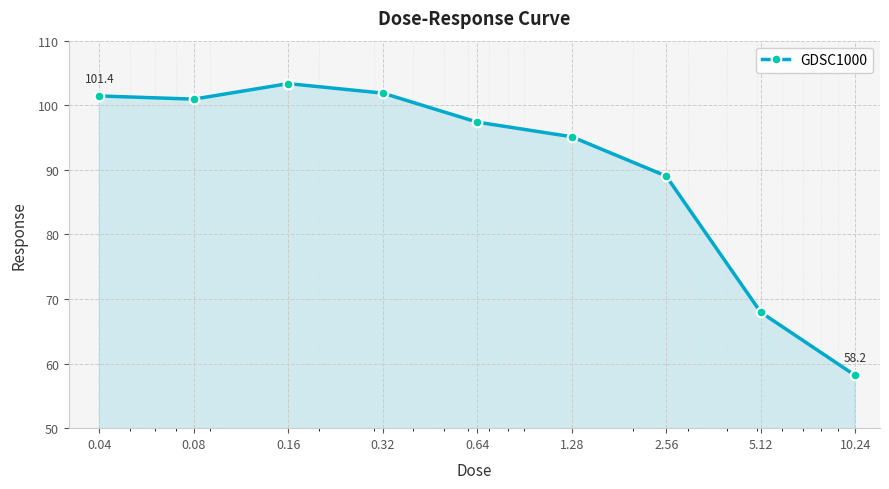

What is the difference between the maximum and minimum values?

45.2